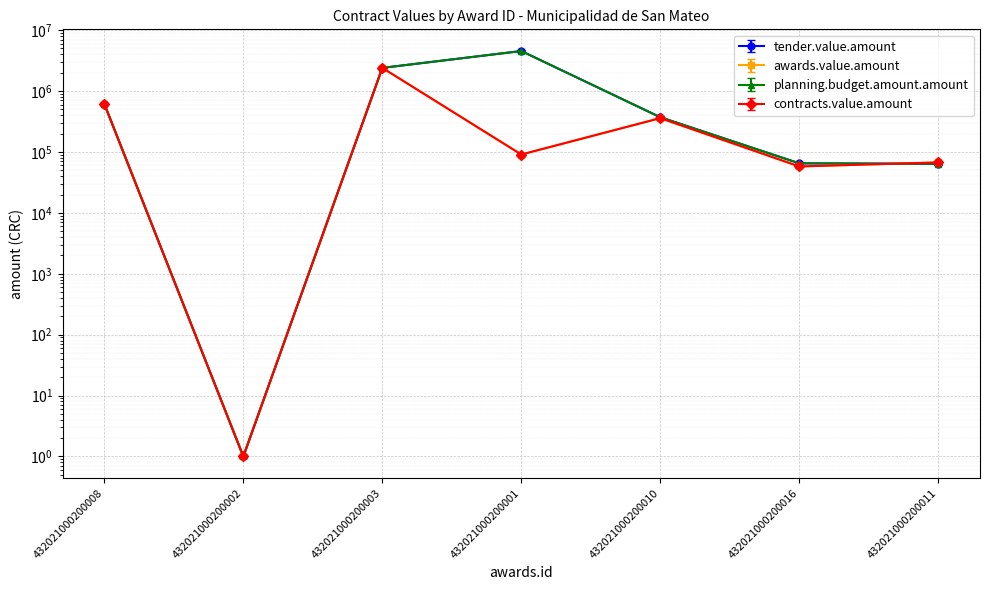

At which label does planning.budget.amount.amount reach its peak?

432021000200001